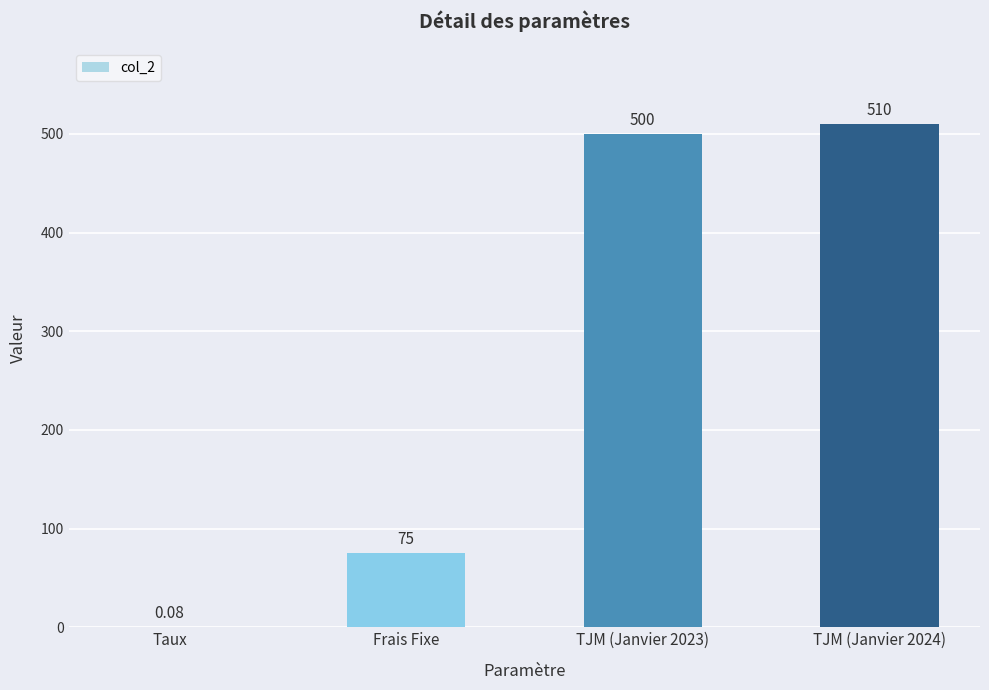

Are the bars horizontal?

No